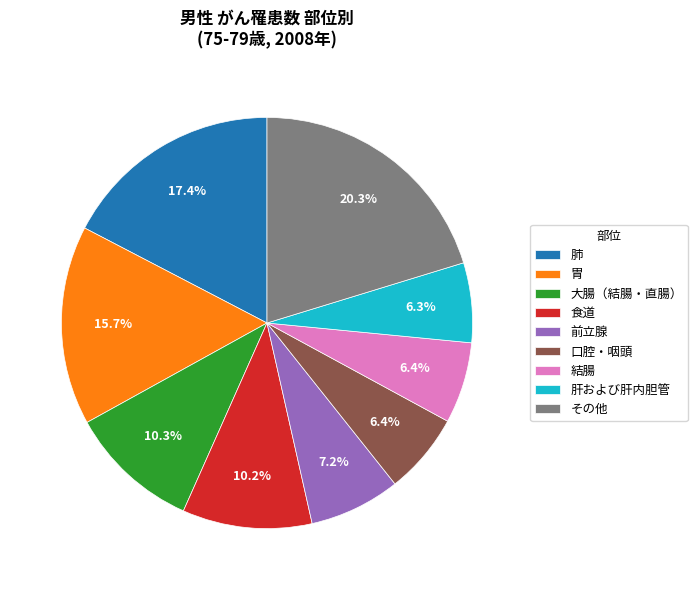

Which has a higher value, 結腸 or 前立腺?

前立腺